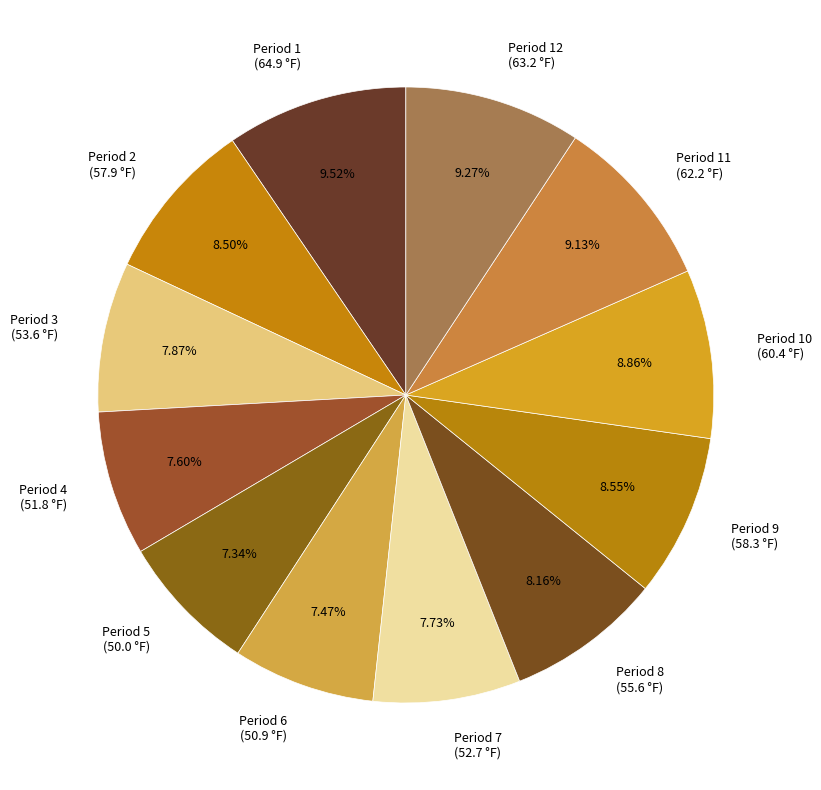

Between Period 9 (58.3 °F) and Period 12 (63.2 °F), which is larger?

Period 12 (63.2 °F)